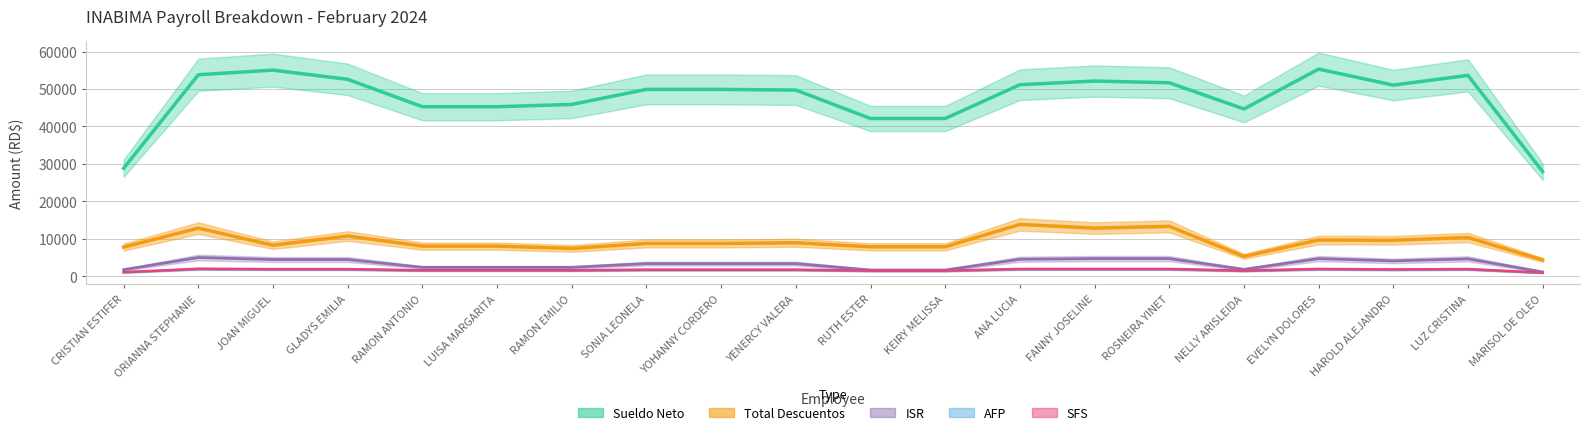

What is the difference between the highest and lowest values at NELLY ARISLEIDA?

42311.4